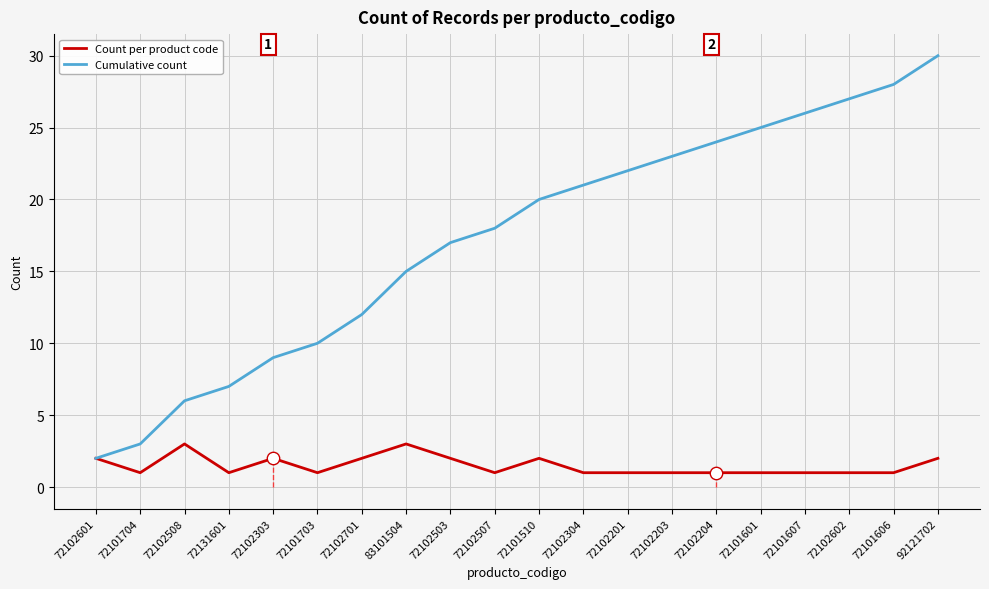

What is the total value across all series at 72101703?

11